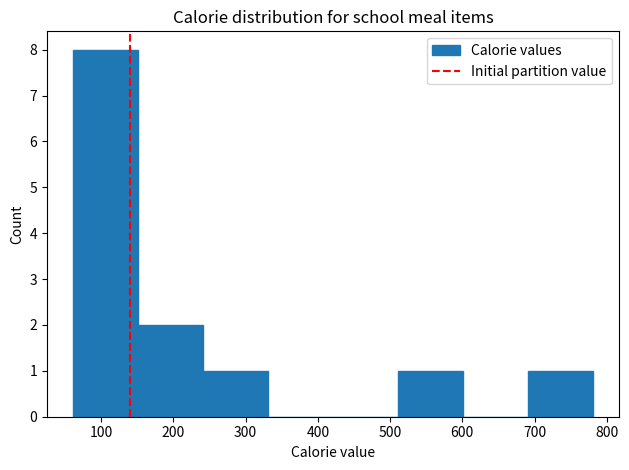

Reading left to right, transcribe this chart: for each bar, give the range it covers on the x-axis and its height. Neither the bar edges nor the heights are printed on the chart, so give them approximately, as read against the axes.

61 to 151: 8
151 to 241: 2
241 to 331: 1
331 to 421: 0
421 to 511: 0
511 to 601: 1
601 to 691: 0
691 to 781: 1